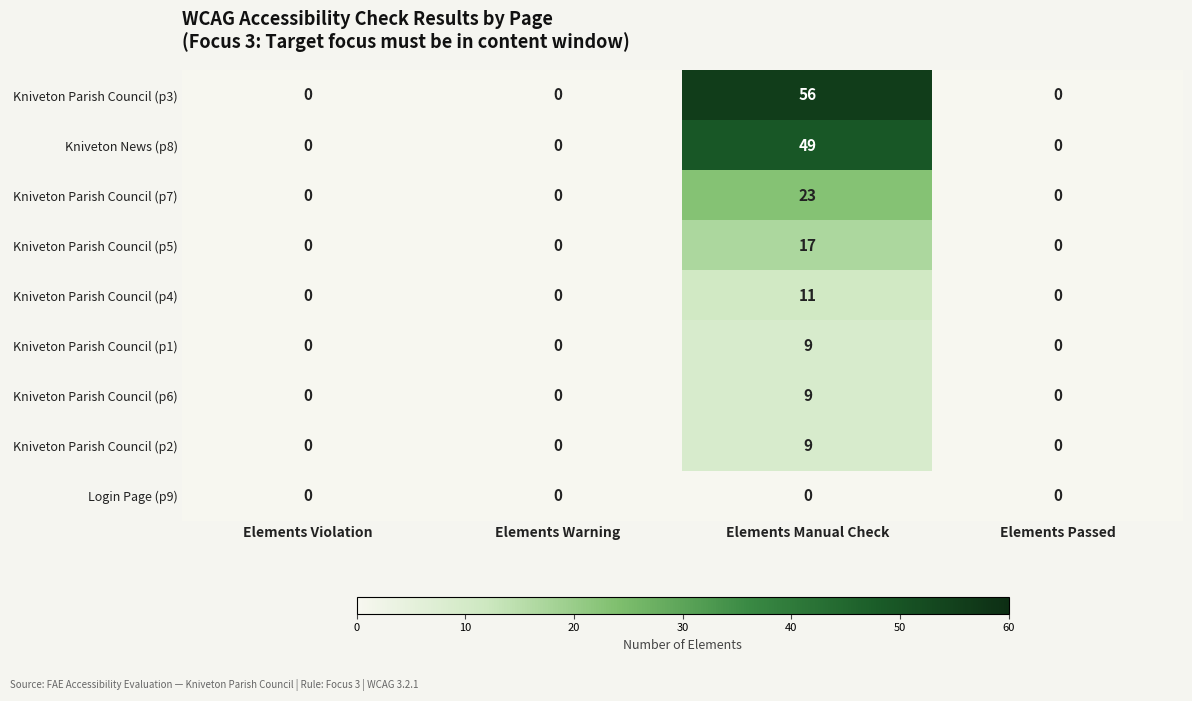

True or false: Kniveton Parish Council (p6) has a value of 2 at Elements Manual Check.

False